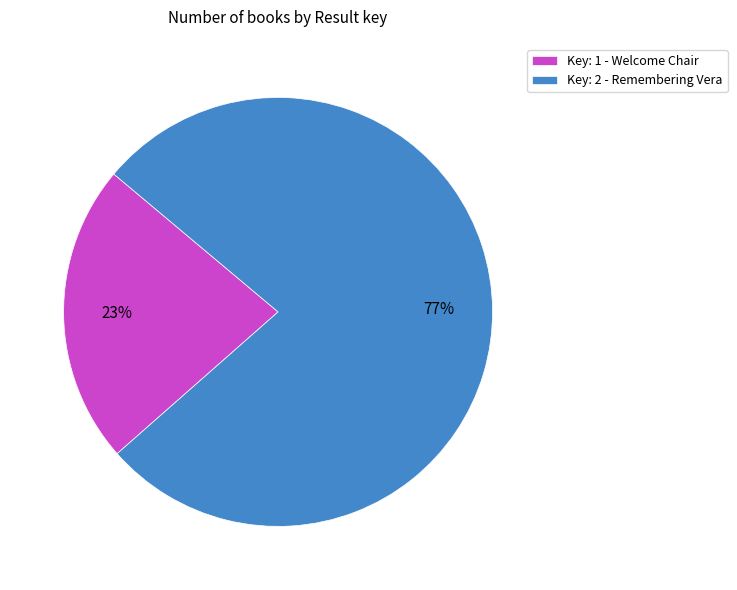

Which category has the biggest portion of the pie?

Key: 2 - Remembering Vera